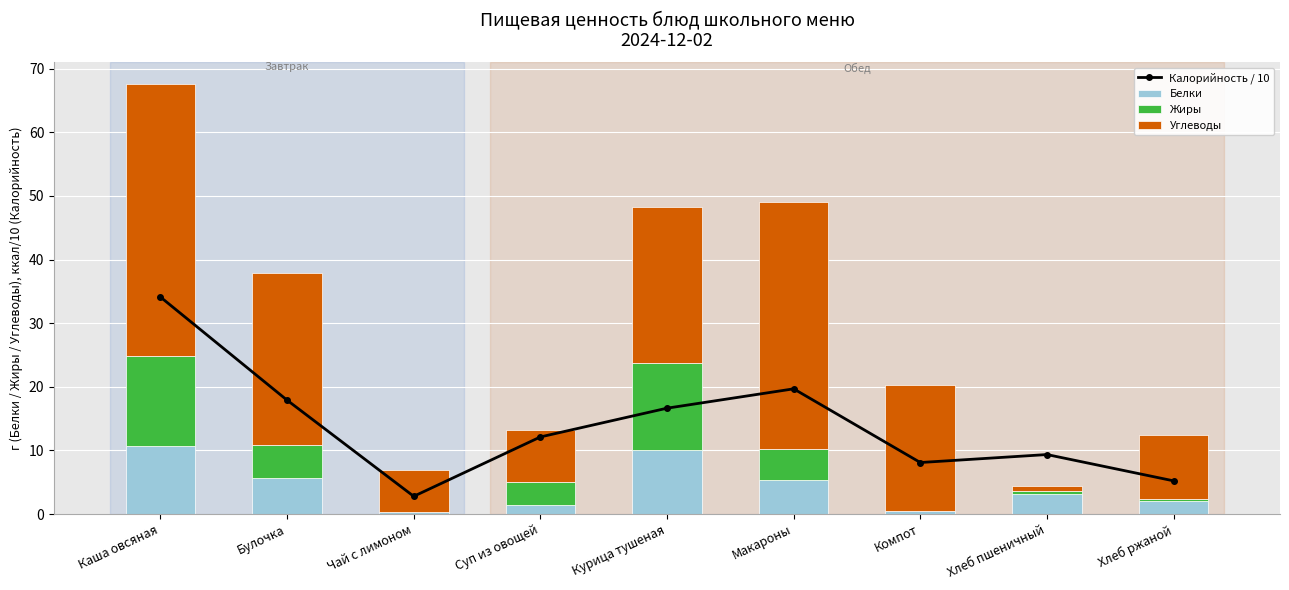

Which series has the largest total across all categories?

Углеводы